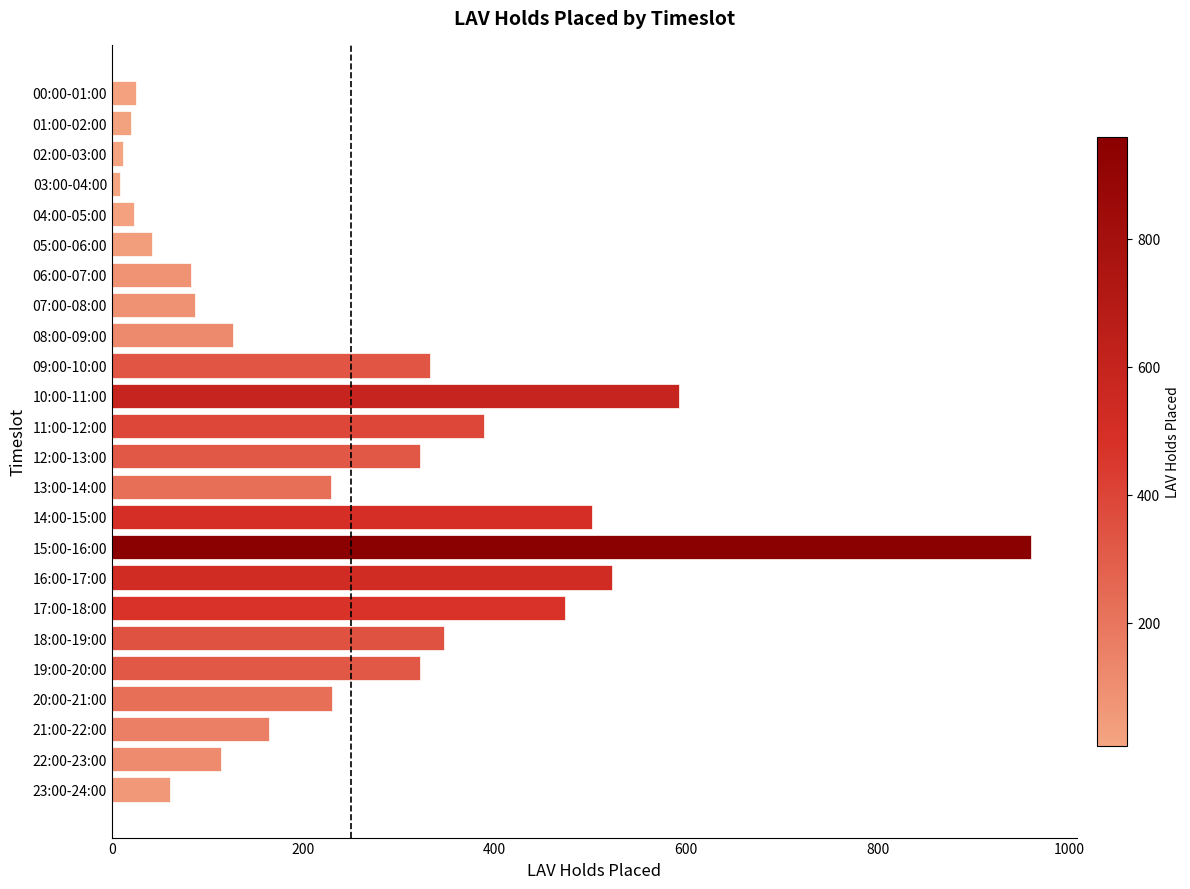

Which label corresponds to the largest value in the chart?

15:00-16:00